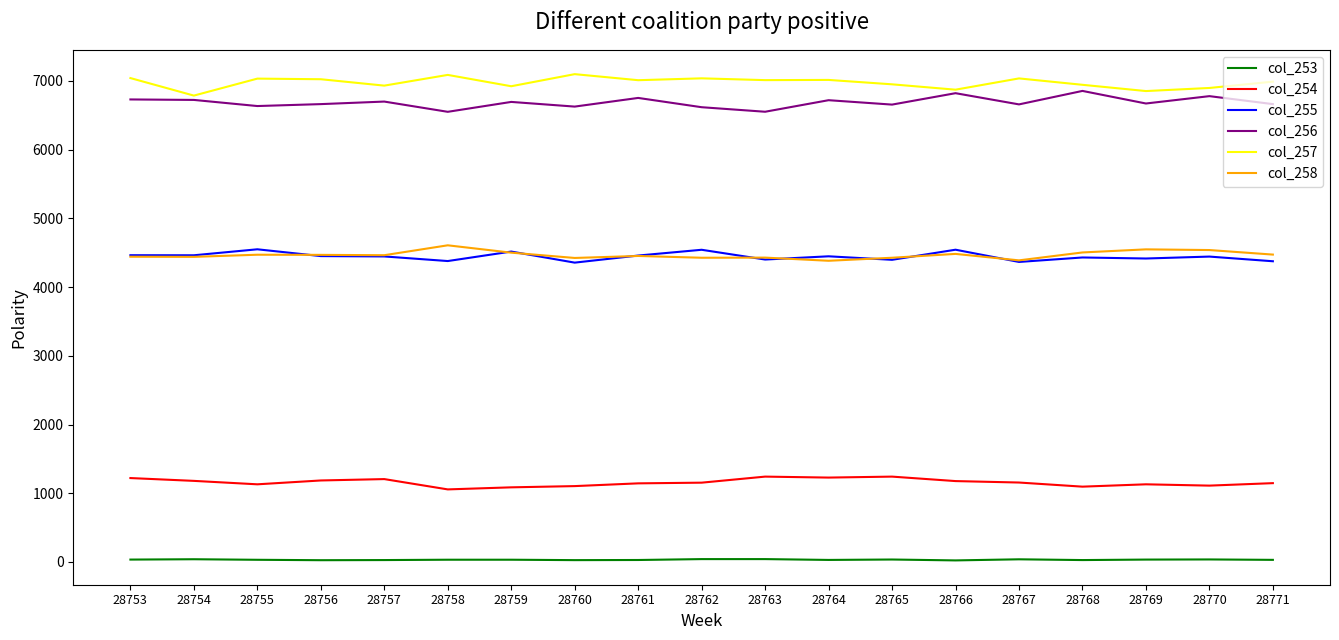

Rank the series at 28771 from lowest to highest value.

col_253, col_254, col_255, col_258, col_256, col_257